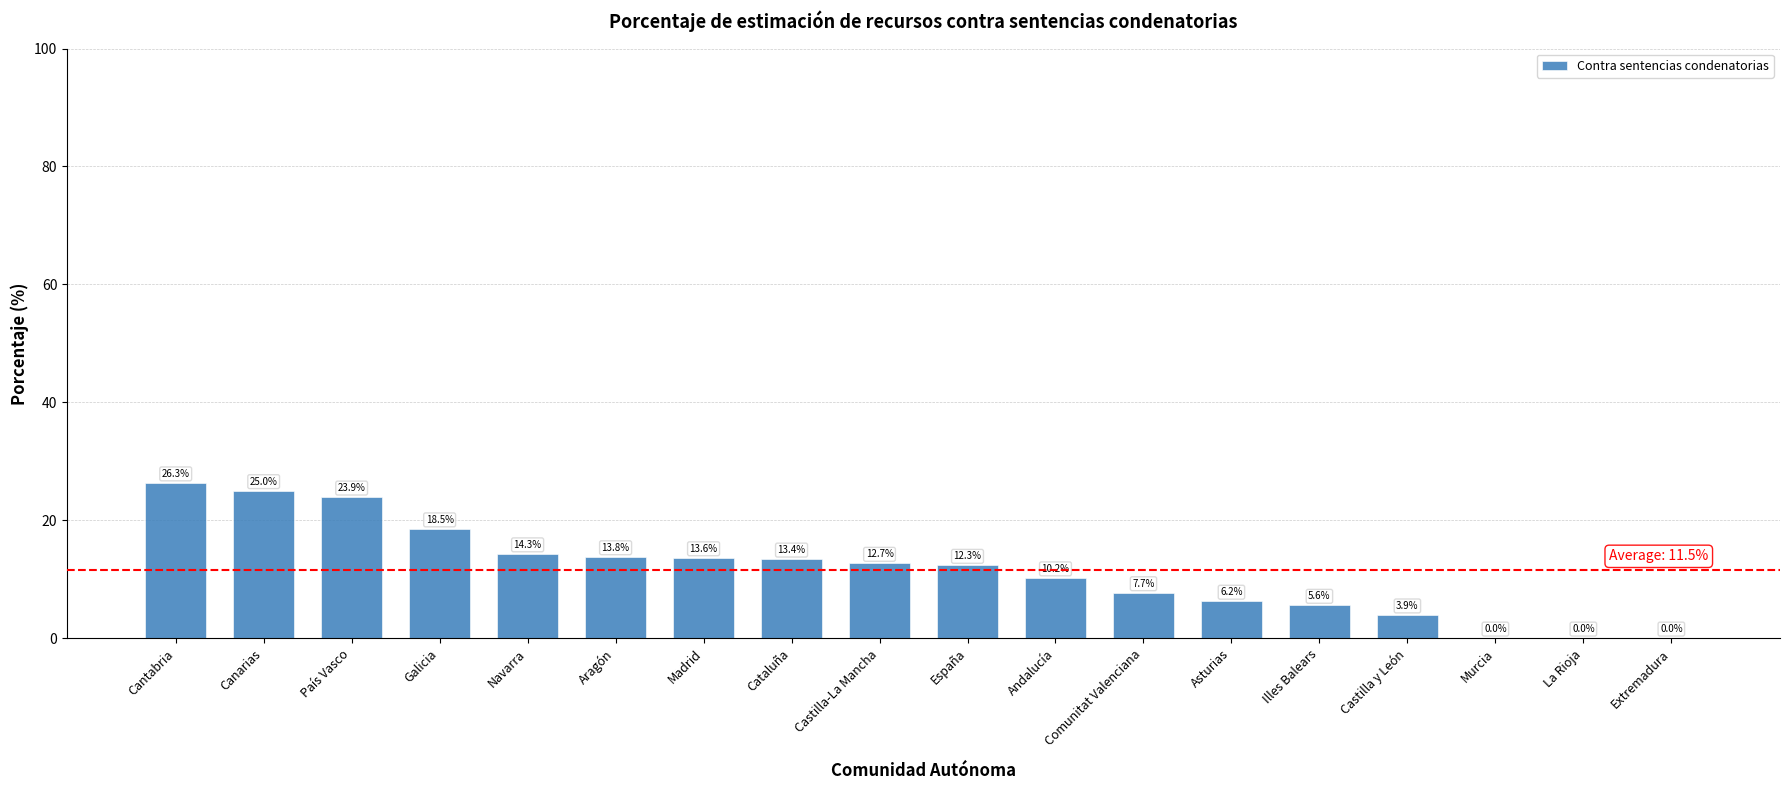

Which category has the highest value across all series?

Cantabria